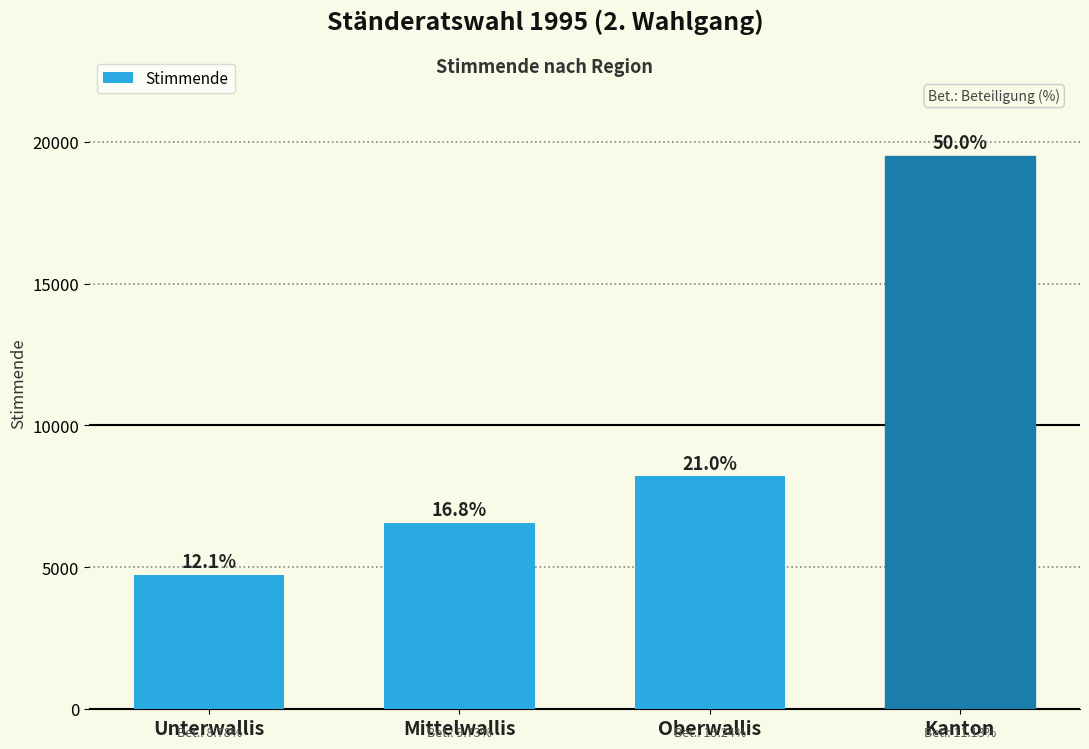

What is the difference between the maximum and minimum values?

14778